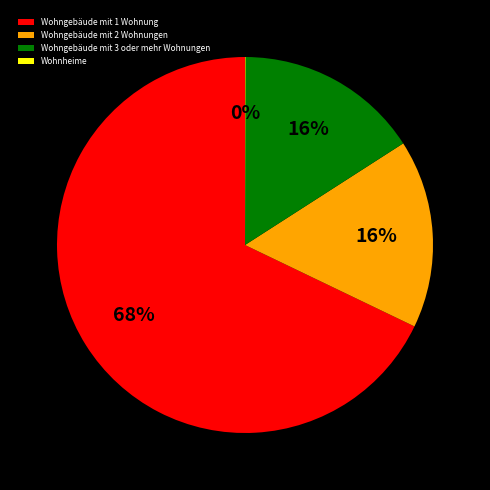

Is it true that Wohngebäude mit 2 Wohnungen is 16% of the pie?

True